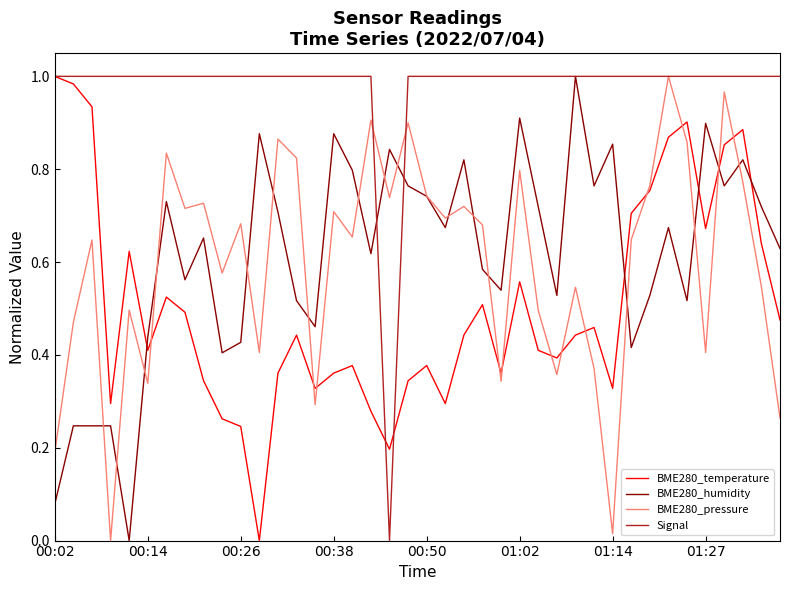

True or false: BME280_temperature and BME280_humidity intersect in this chart.

True